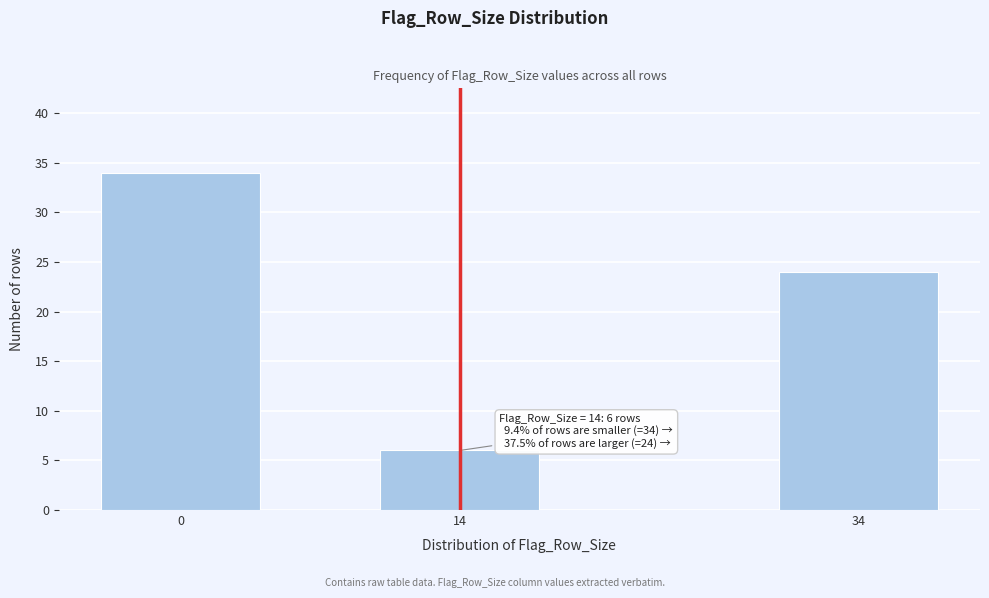

Reading right to left, transcribe all the data shown in this chart.

24	6	34